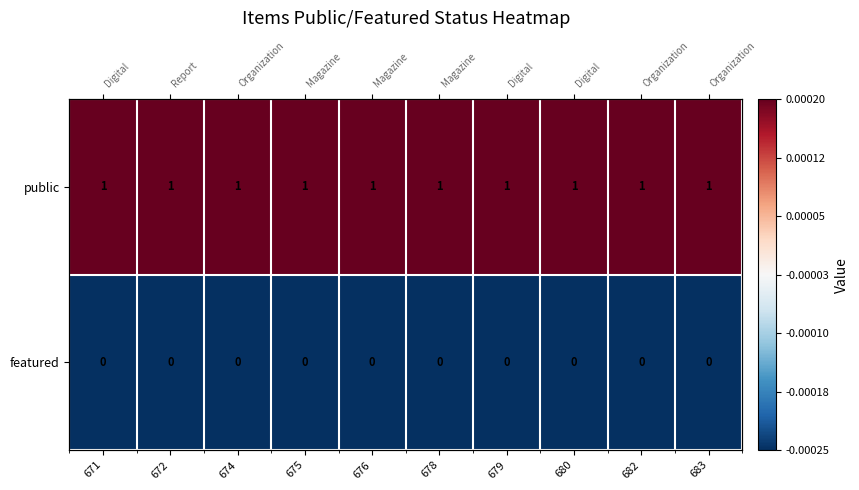

Is it true that public equals 0.0 at 682?

False